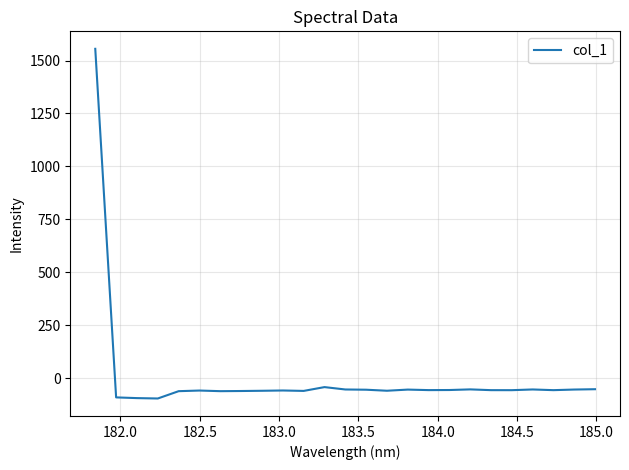

What is the sum of all values?

92.3